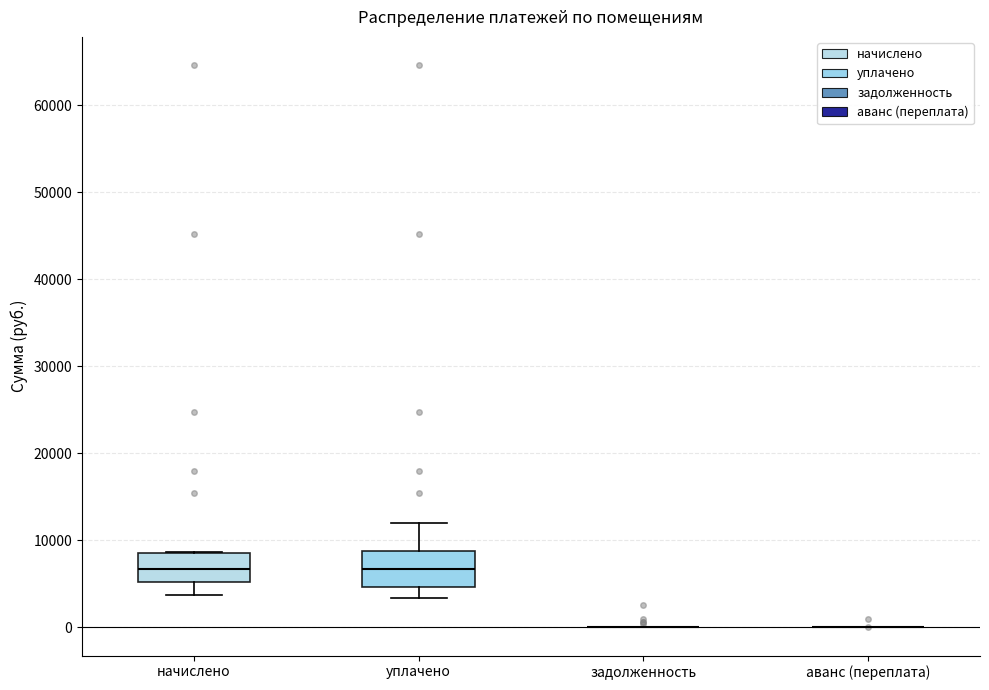

Reading left to right, transcribe this box plot: for each box, give where its median line is, the range the box spans, and where its two whiskers end, as read against the y-axis. The values are not printed on the chart, so give them approximately, as read against the axis.

начислено: median 7000, box 5000 to 9000, whiskers 4000 to 9000
уплачено: median 7000, box 5000 to 9000, whiskers 3000 to 12000
задолженность: box collapsed to a line at 0, whiskers 0 to 0
аванс (переплата): box collapsed to a line at 0, whiskers 0 to 0